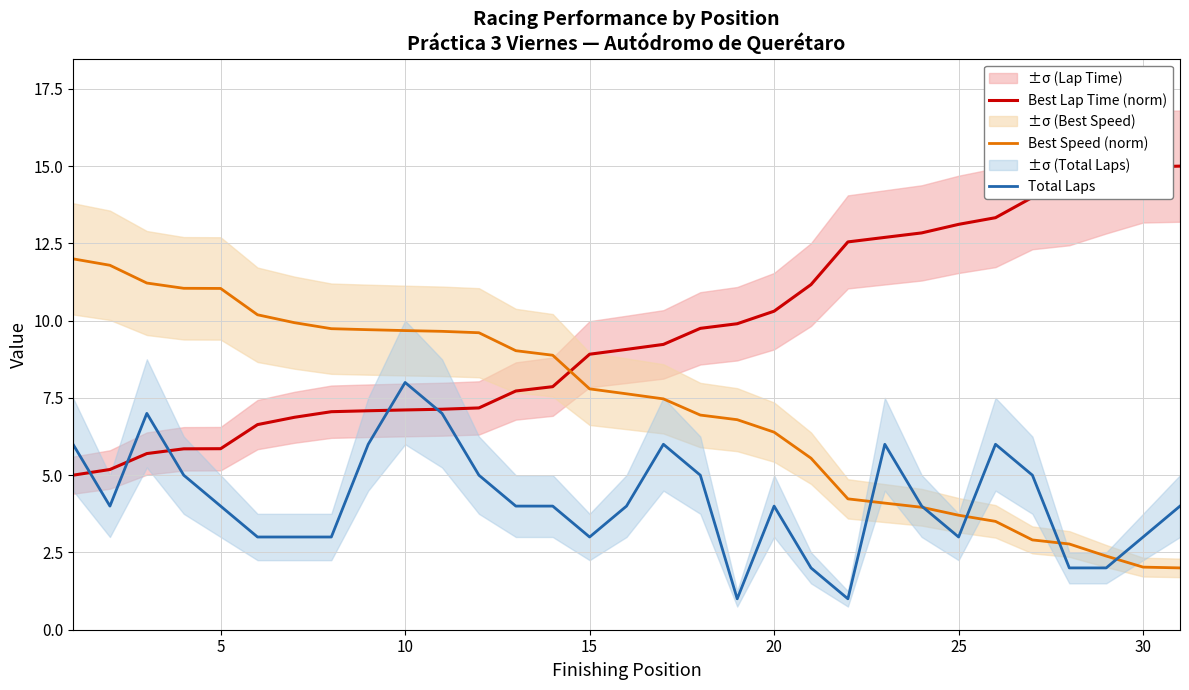

After their last crossing, which series has the higher values: Best Lap Time (norm) or Best Speed (norm)?

Best Lap Time (norm)